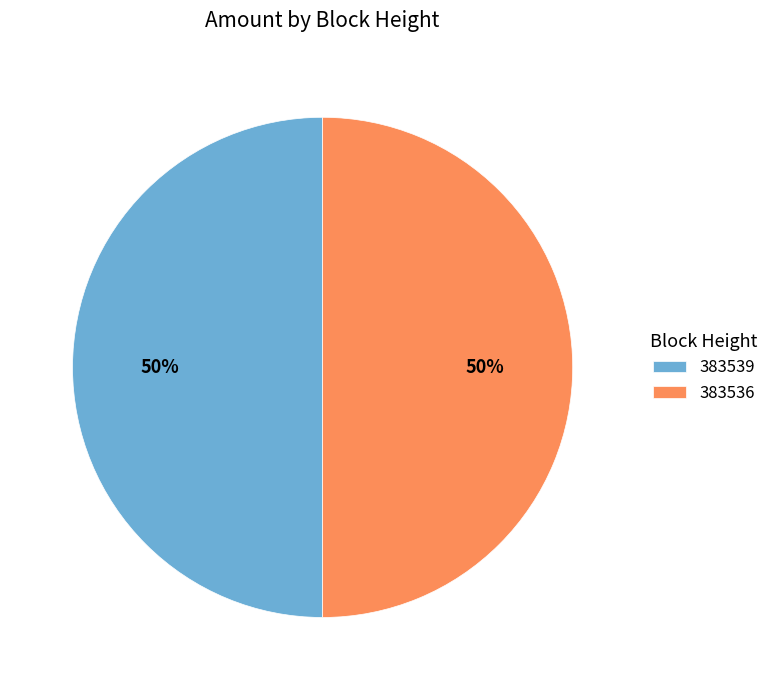

Combined, do 383536 and 383539 account for over 50%?

Yes